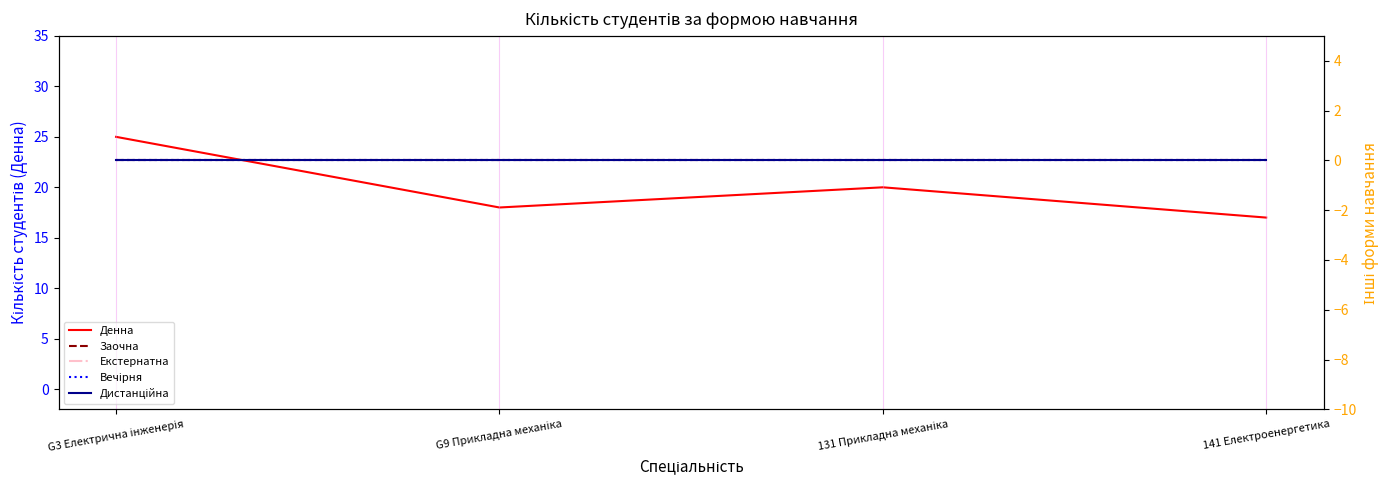

Which label corresponds to the largest value in the chart?

G3 Електрична інженерія